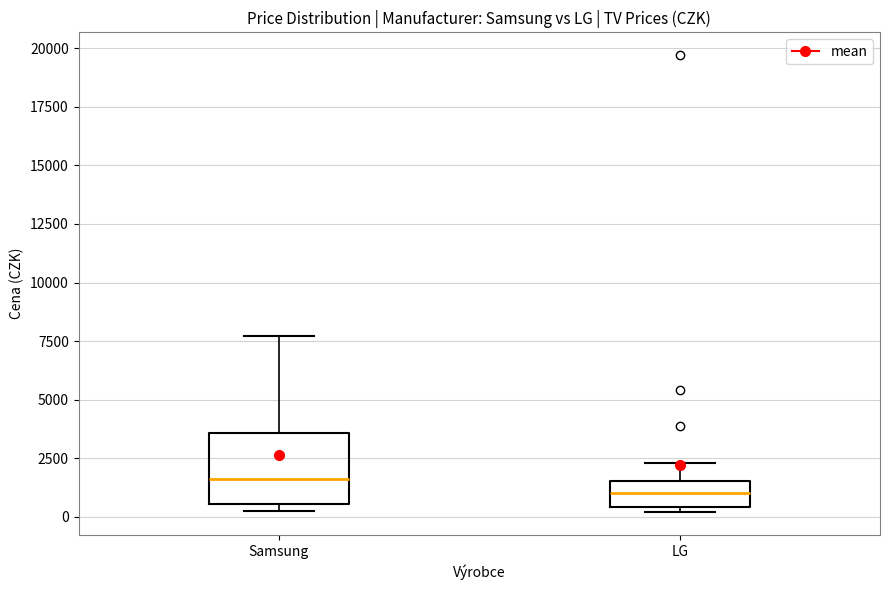

Reading left to right, read every box against the y-axis: the position of its median line, the range the box covers, and the ends of its whiskers. The values are not printed on the chart, so give them approximately, as read against the axis.

Samsung: median 1500, box 500 to 3500, whiskers 0 to 7500
LG: median 1000, box 500 to 1500, whiskers 0 to 2500